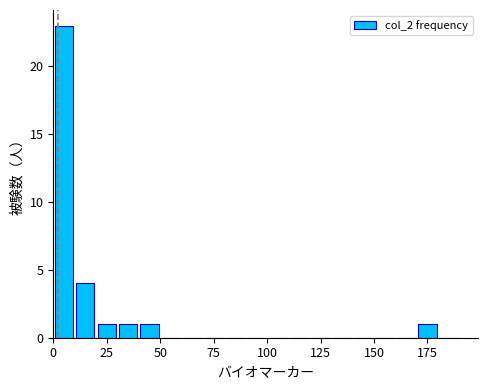

Around what value on the x-axis is the tallest bar? Give the approximate position of its centre, as read against the axis.

5